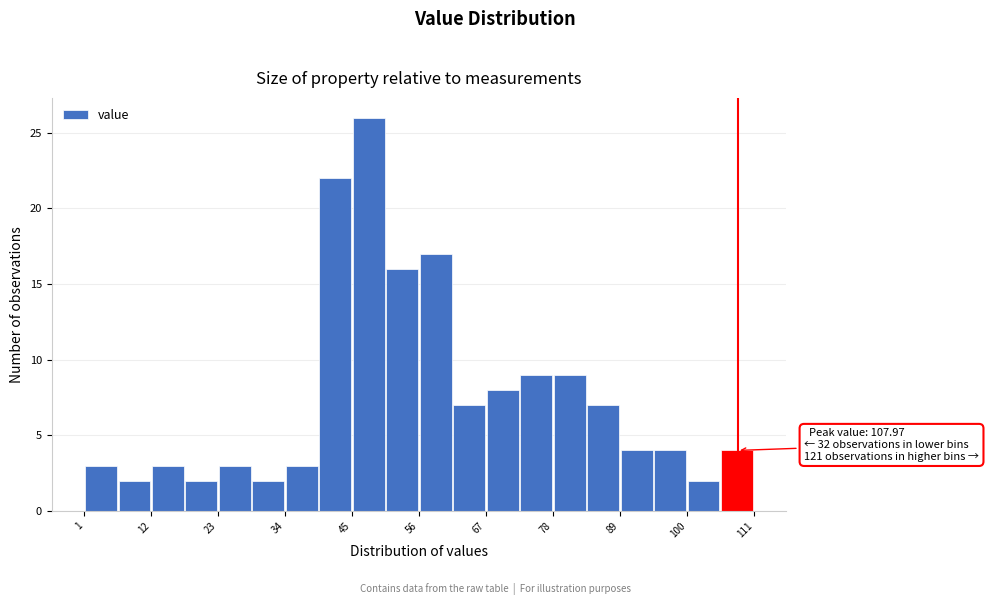

Read against the x-axis, roughly where is the centre of the tallest bar?

48